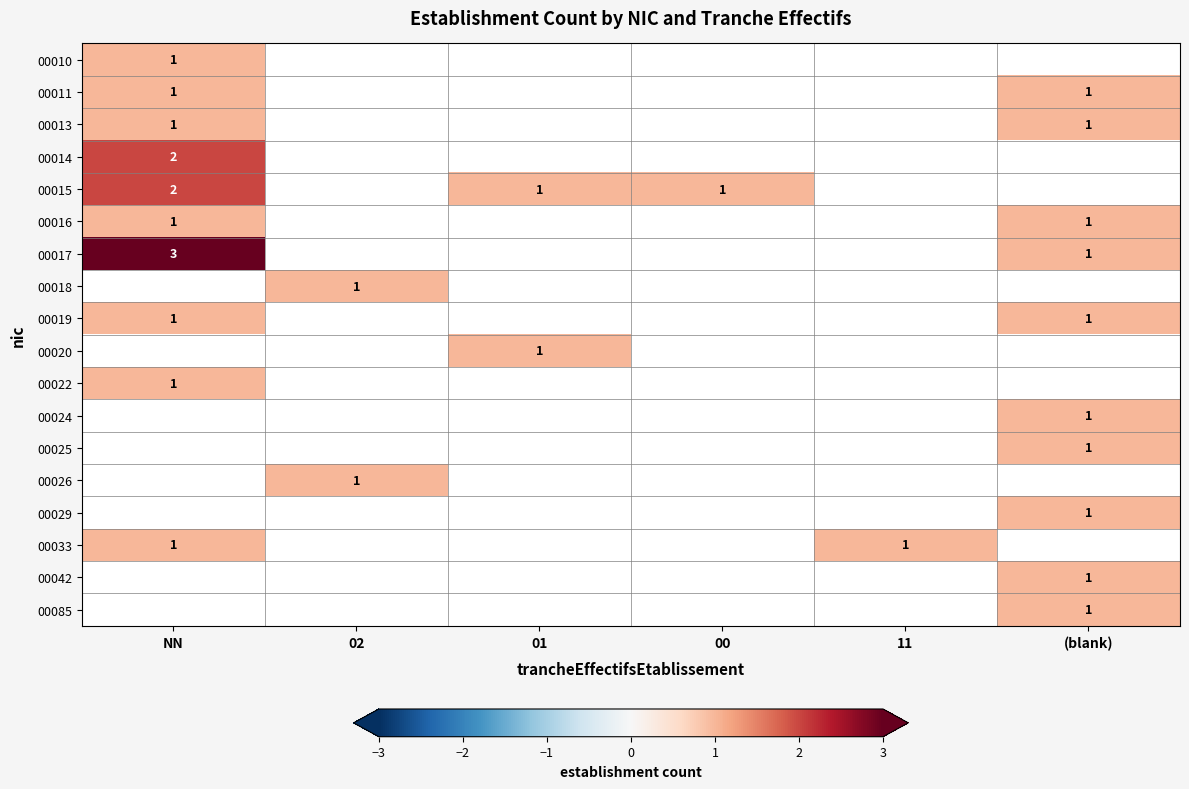

How many categories are shown in the chart?

6